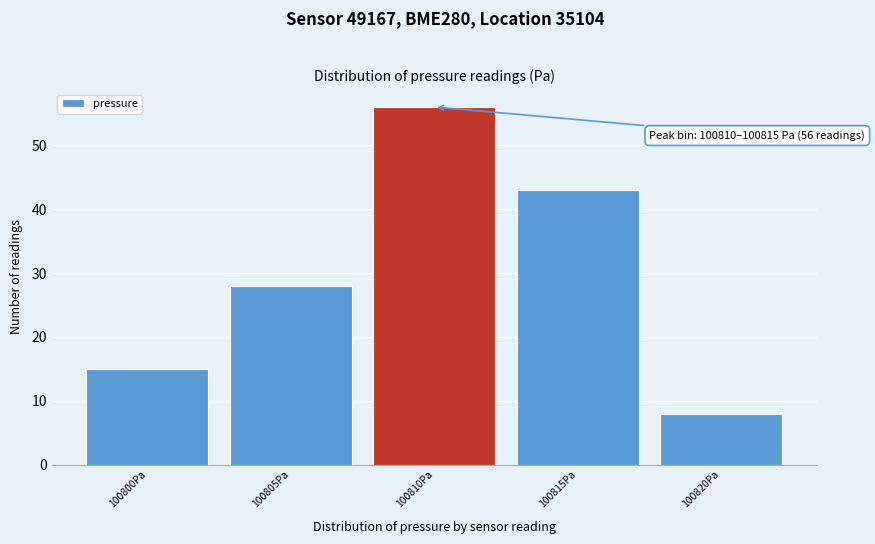

Reading left to right, transcribe all the data shown in this chart.

15	28	56	43	8